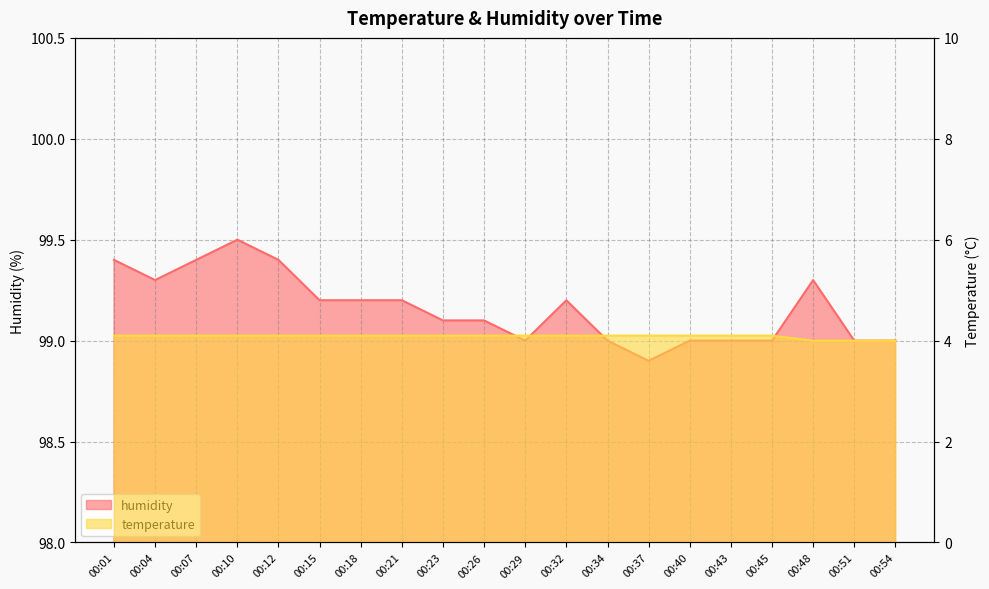

How many distinct data groups are displayed?

2